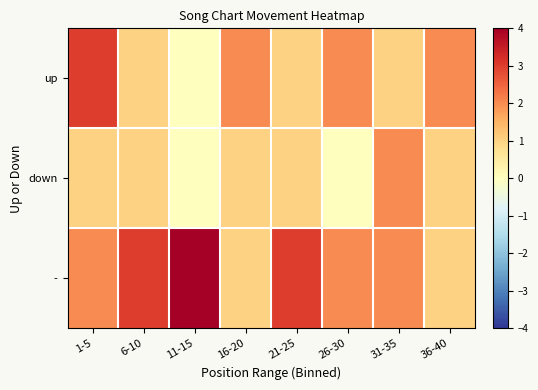

Reading left to right, transcribe all the data shown in this chart.

up: 1-5=3	6-10=1	11-15=0	16-20=2	21-25=1	26-30=2	31-35=1	36-40=2
down: 1-5=1	6-10=1	11-15=0	16-20=1	21-25=1	26-30=0	31-35=2	36-40=1
-: 1-5=2	6-10=3	11-15=4	16-20=1	21-25=3	26-30=2	31-35=2	36-40=1